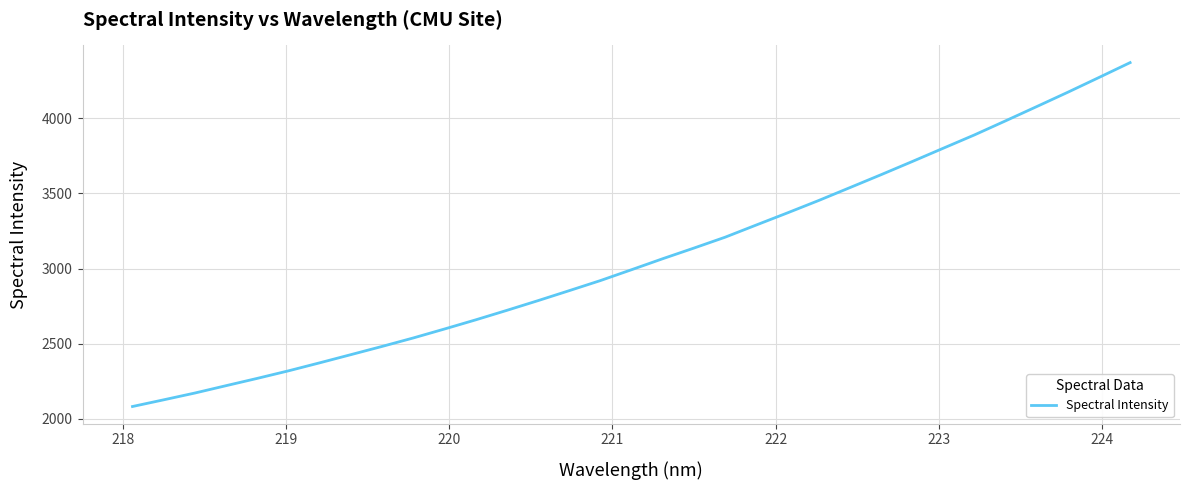

What is the difference between the maximum and minimum values?

2291.2